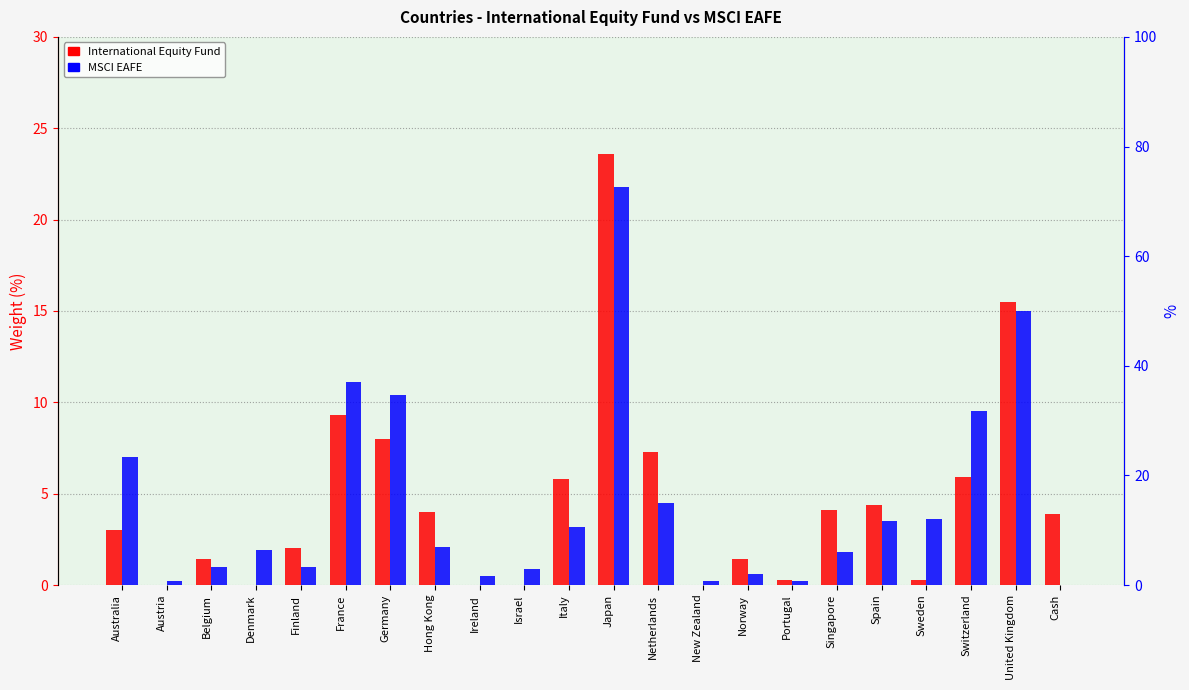

What is the difference between the International Equity Fund values at Spain and United Kingdom?

11.1